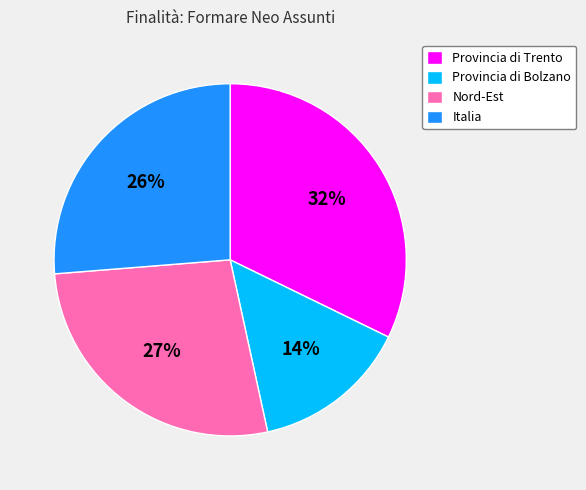

Rank the categories by value from lowest to highest.

Provincia di Bolzano, Italia, Nord-Est, Provincia di Trento